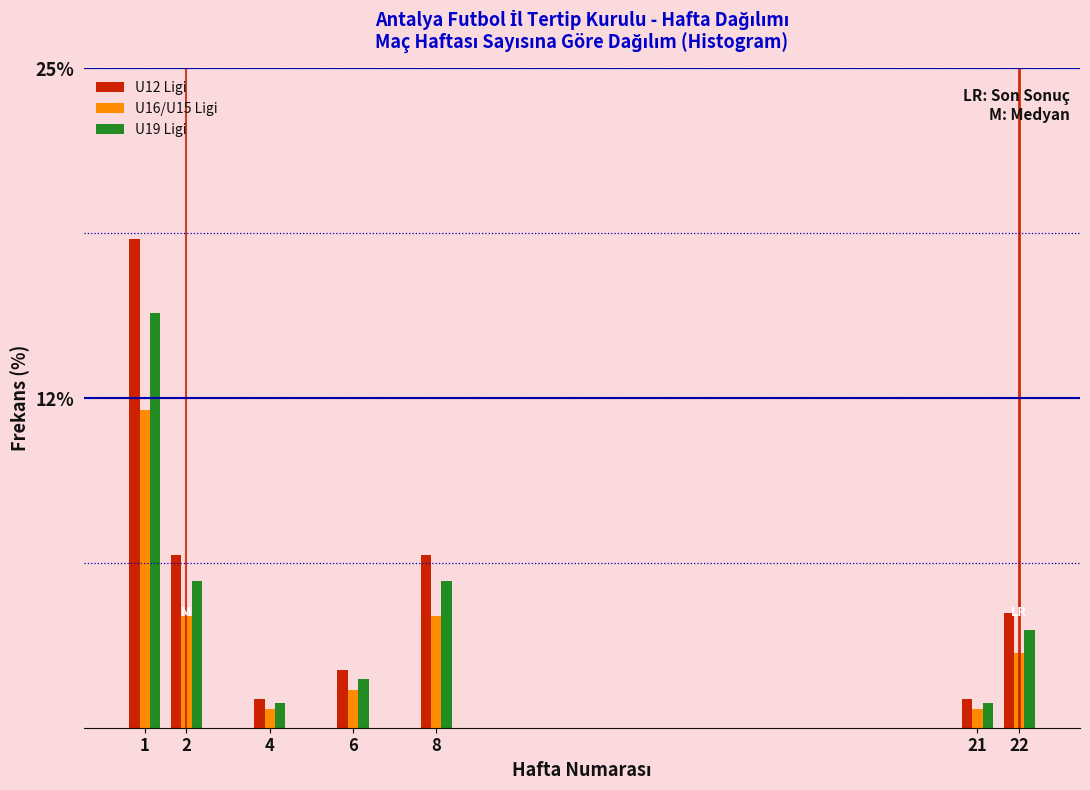

Are the bars grouped side by side (vs. stacked)?

Yes